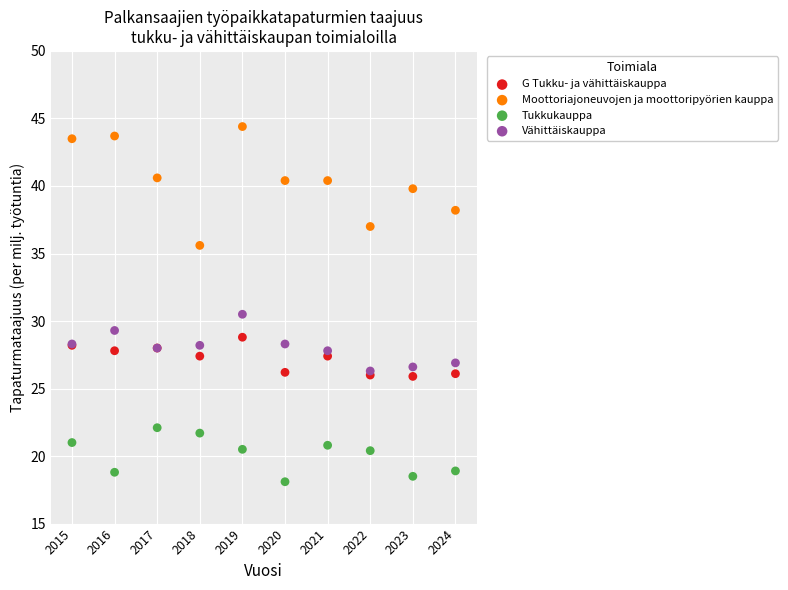

Across all series, what Y value is closest to 31?

30.5